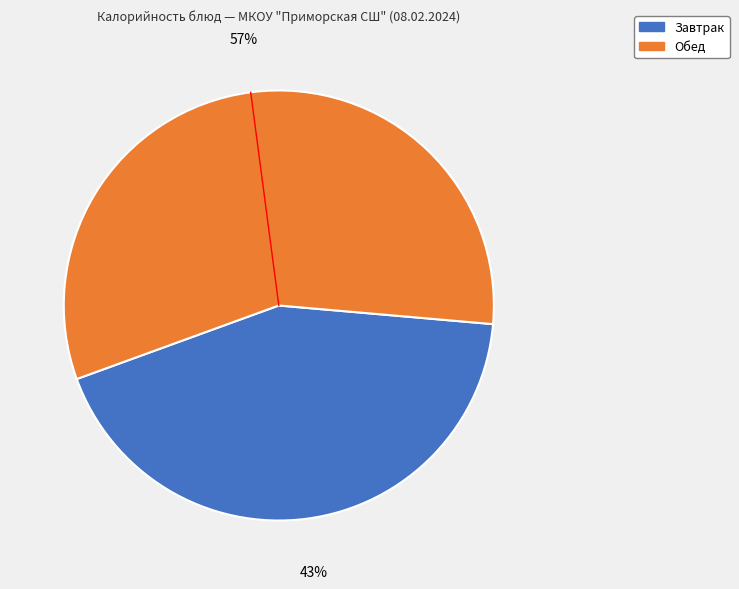

Is there any slice that represents more than half of the pie?

Yes